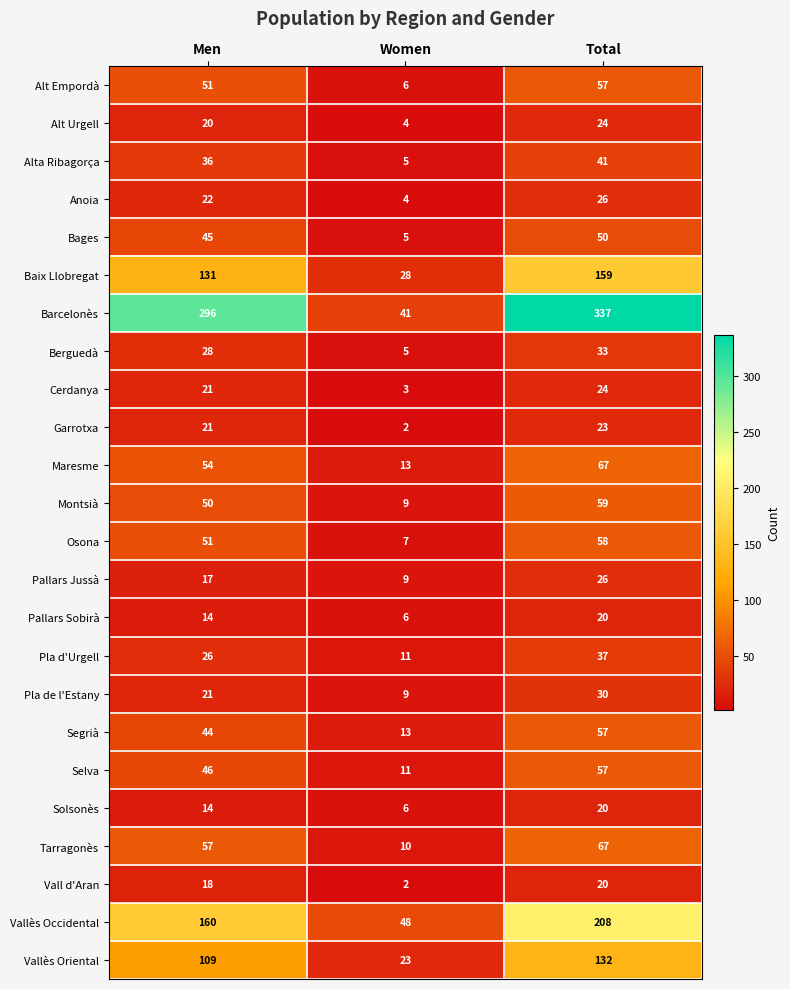

Read the Vall d'Aran value at Men.

18